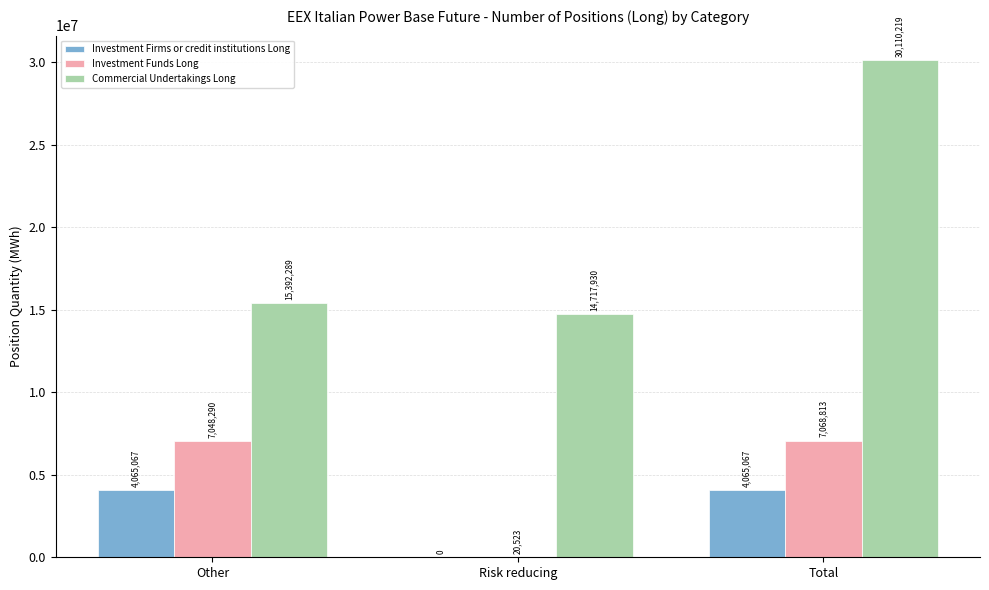

What is the sum of all Investment Funds Long values?

14137626